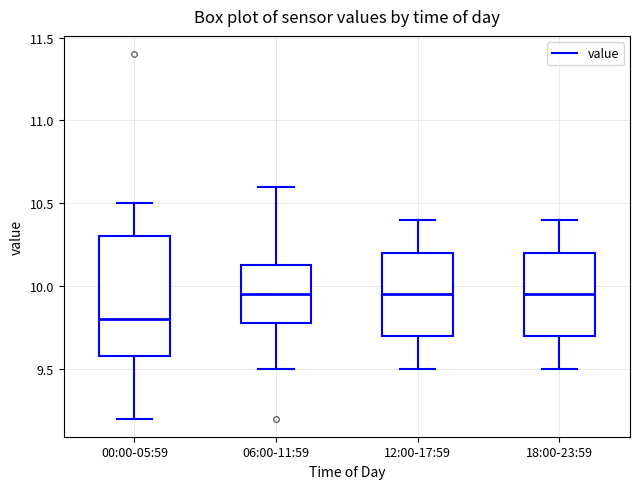

Reading left to right, transcribe this box plot: for each box, give where its median line is, the range the box spans, and where its two whiskers end, as read against the y-axis. The values are not printed on the chart, so give them approximately, as read against the axis.

00:00-05:59: median 9.80, box 9.60 to 10.30, whiskers 9.20 to 10.50
06:00-11:59: median 9.95, box 9.80 to 10.15, whiskers 9.50 to 10.60
12:00-17:59: median 9.95, box 9.70 to 10.20, whiskers 9.50 to 10.40
18:00-23:59: median 9.95, box 9.70 to 10.20, whiskers 9.50 to 10.40